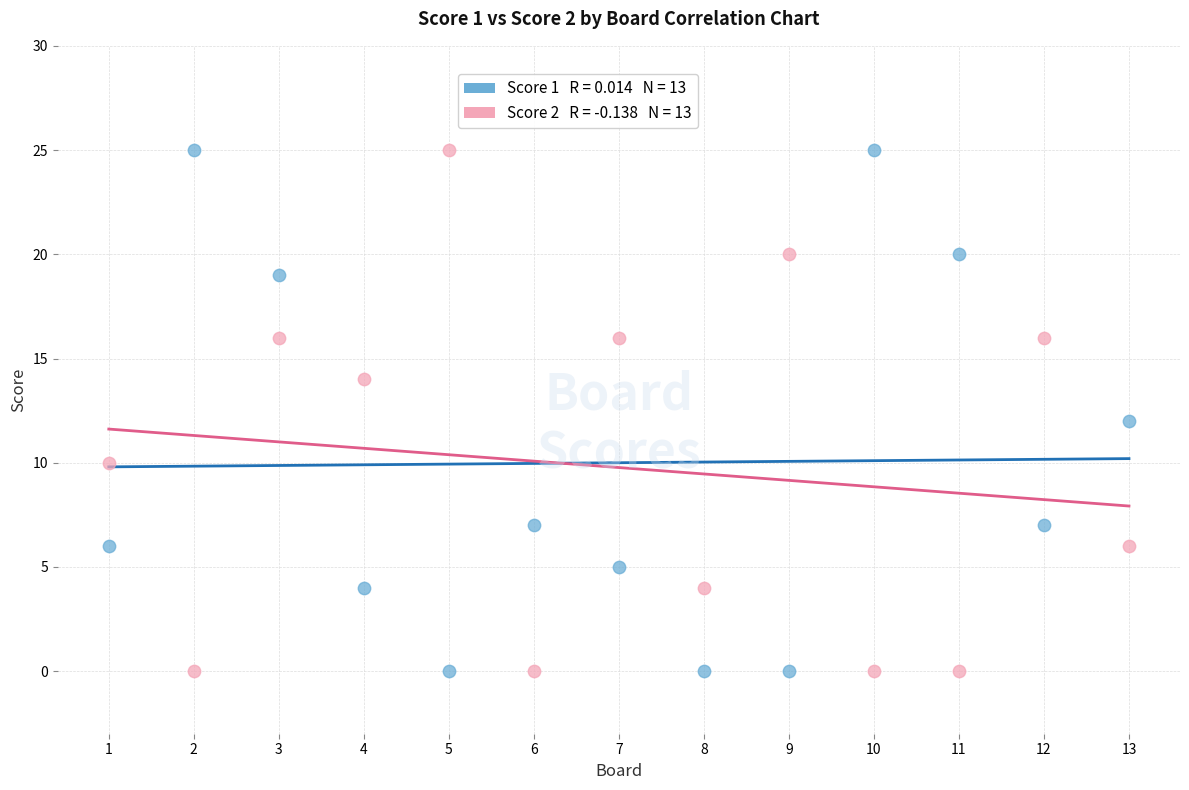

Across all data points, what is the range of X values (max minus min)?

12